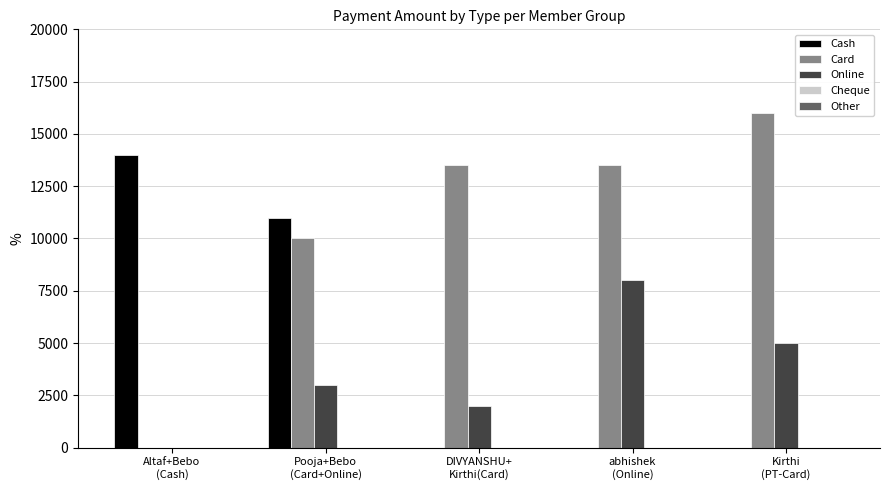

What is the sum of all Card values?

53000